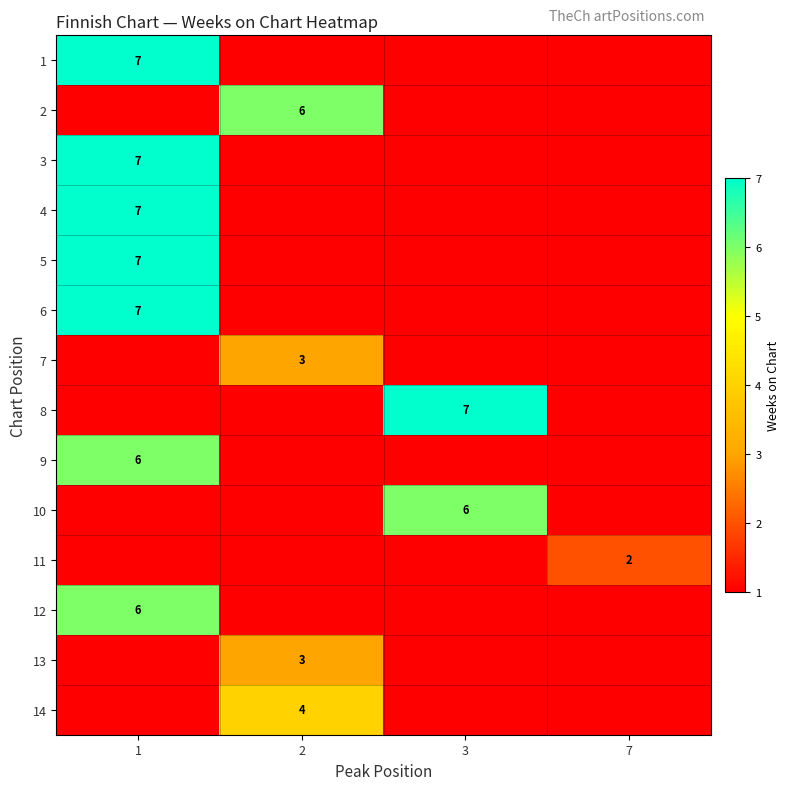

The 12 series shows 6 at 1. True or false?

True